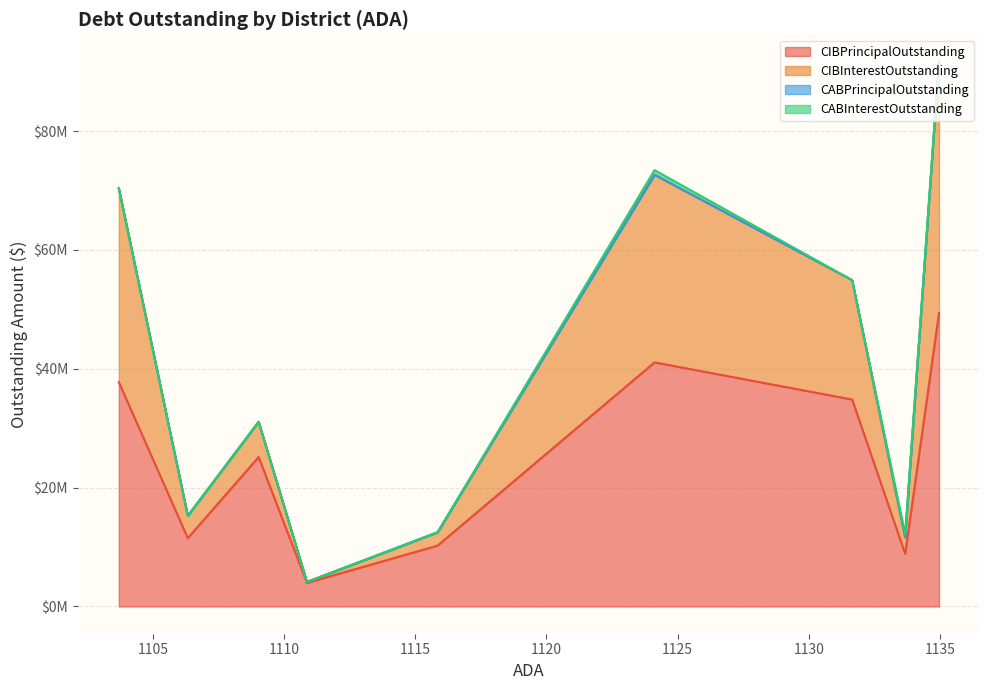

What is the sum of the CIBInterestOutstanding values at Onalaska ISD and Ingram ISD?

22780966.0